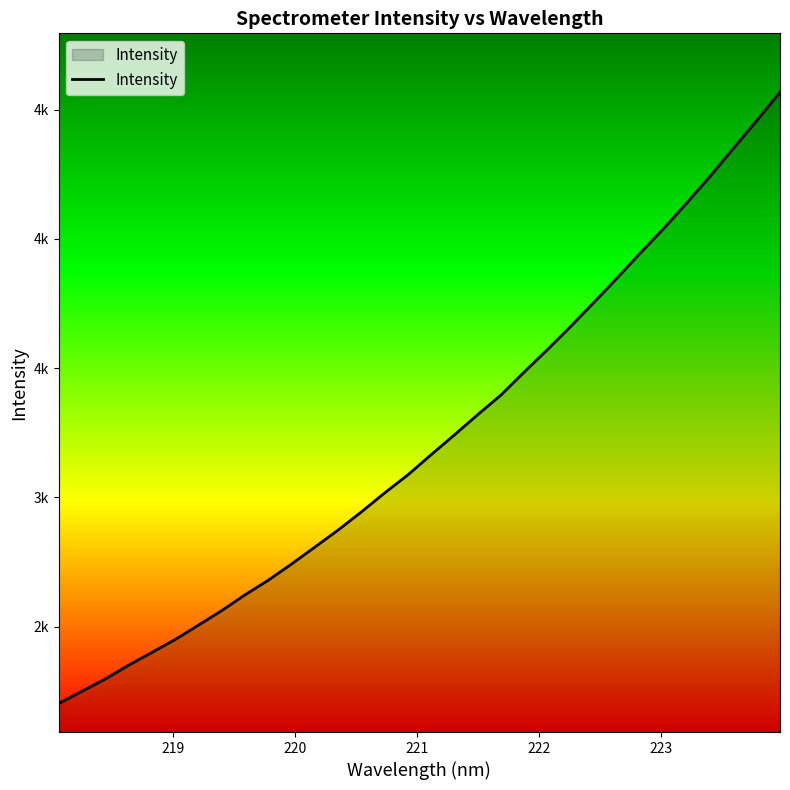

Does the chart display data point markers on the line(s)?

No